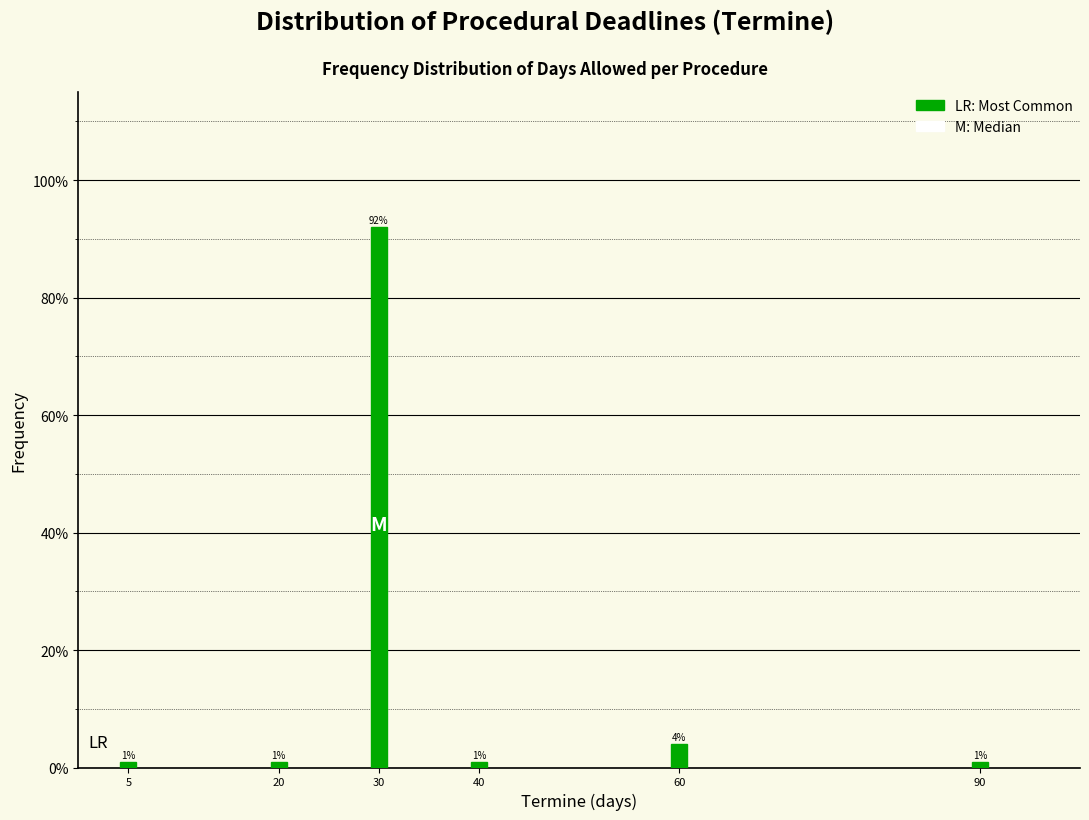

Reading right to left, what are all the values shown in this chart?

1	4	1	92	1	1